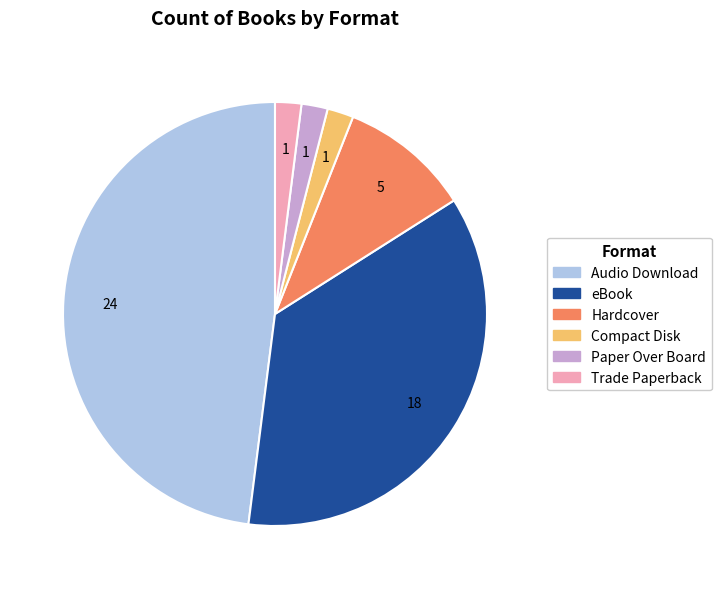

How many segments does this pie chart have?

6